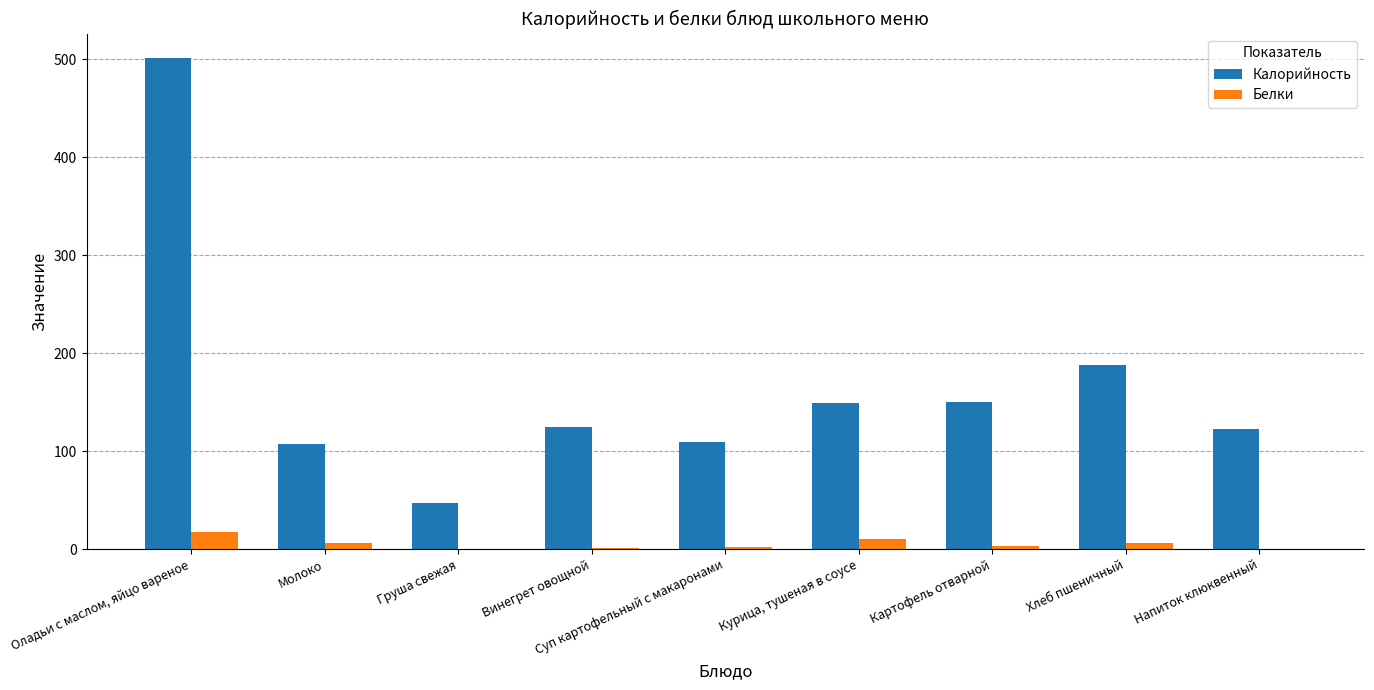

Where is Калорийность nearest to the value 274?

Хлеб пшеничный